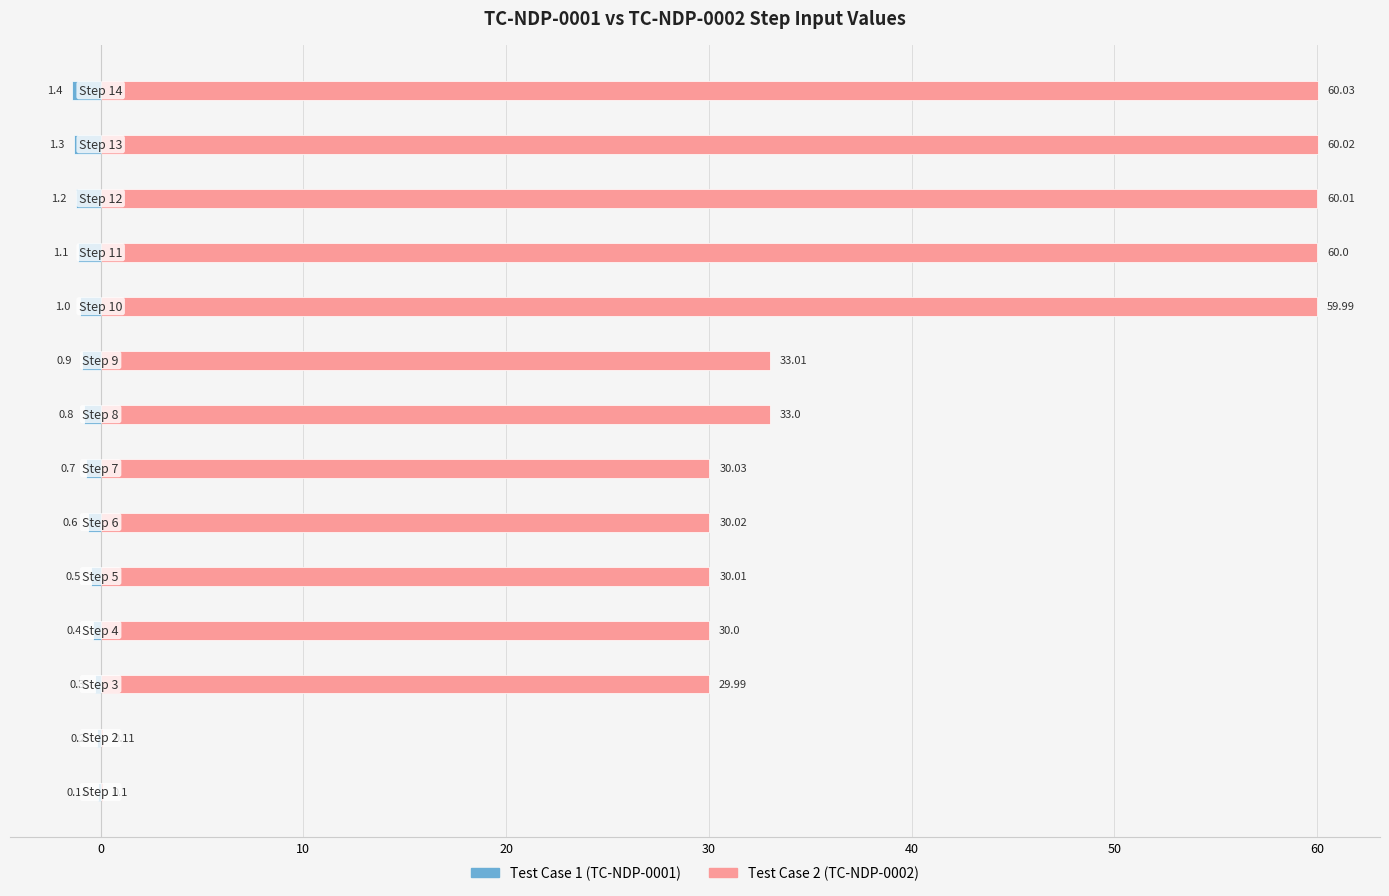

Which series has the widest spread of values?

Test Case 2 (TC-NDP-0002)